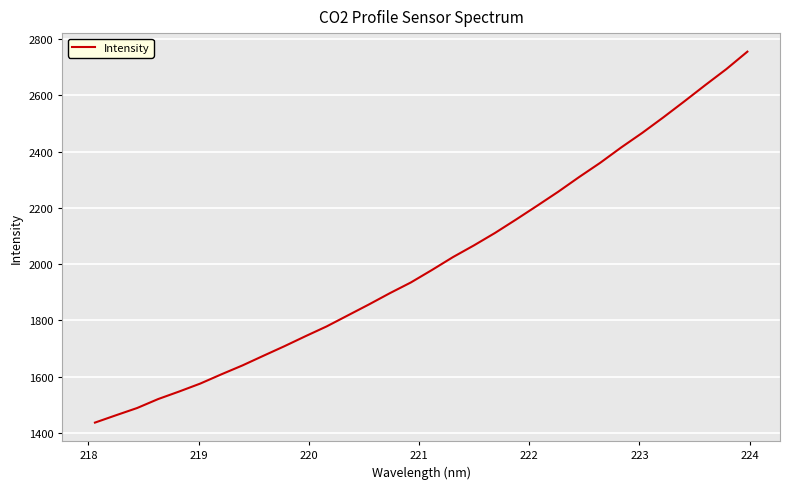

What is the difference between the maximum and minimum values?

1318.3